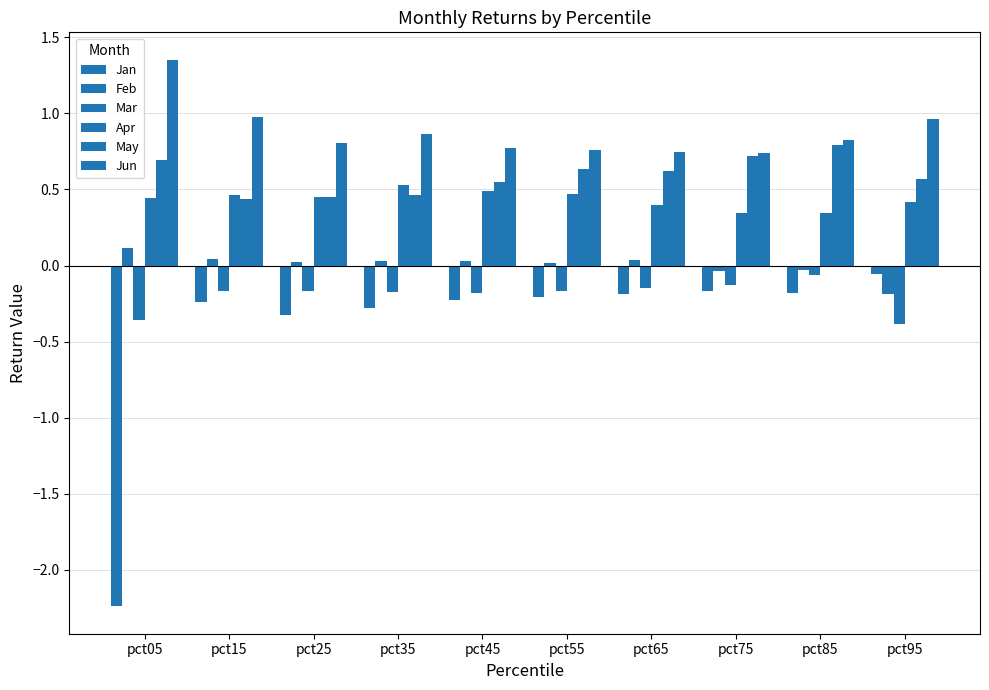

The value of Jun at pct25 is 1.3. True or false?

False